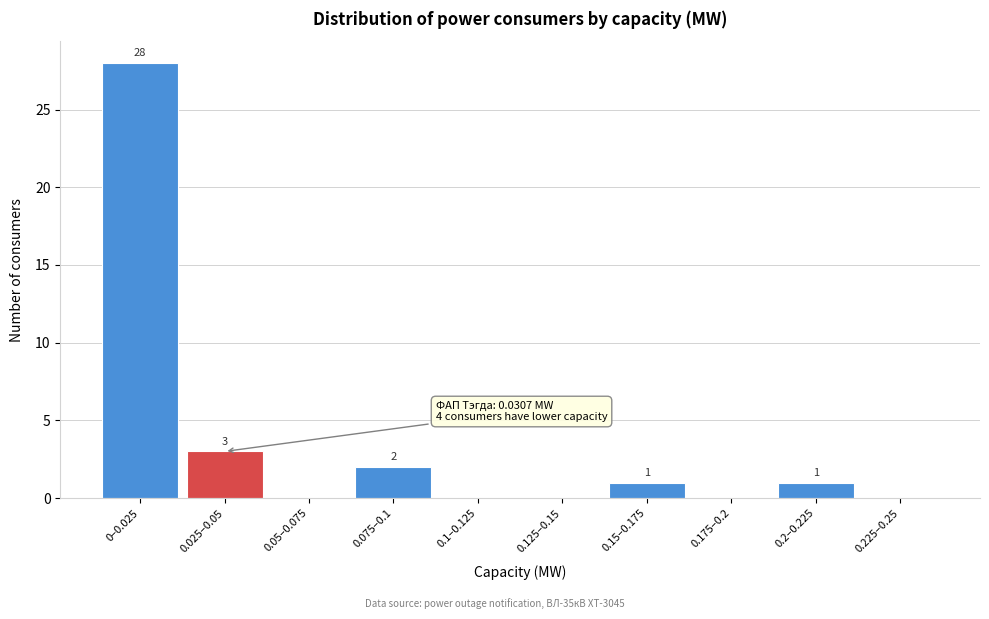

Reading right to left, transcribe all the data shown in this chart.

0.225–0.25=0	0.2–0.225=1	0.175–0.2=0	0.15–0.175=1	0.125–0.15=0	0.1–0.125=0	0.075–0.1=2	0.05–0.075=0	0.025–0.05=3	0–0.025=28